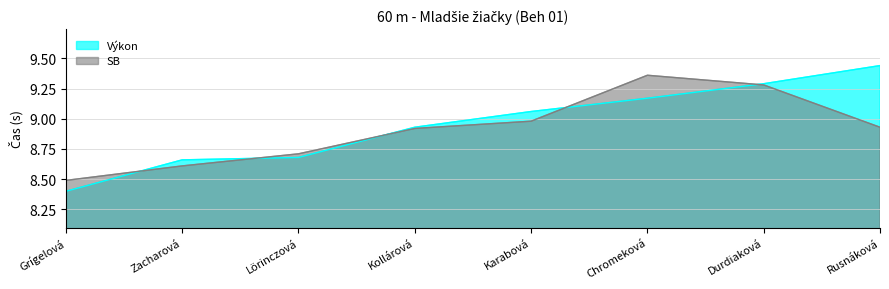

At which label is Výkon closest to 8?

Grígelová